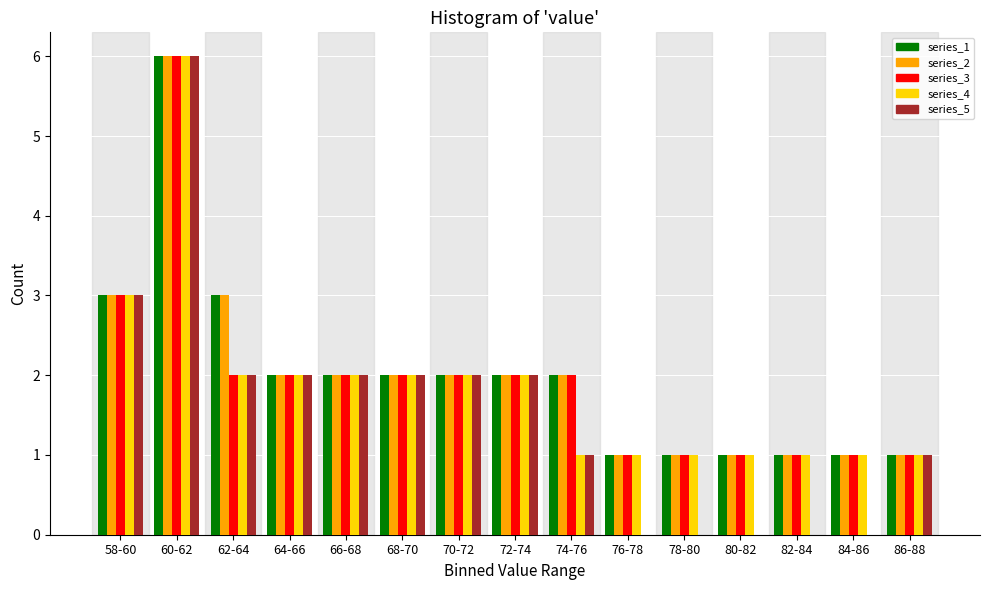

What is the maximum value shown in the chart?

6